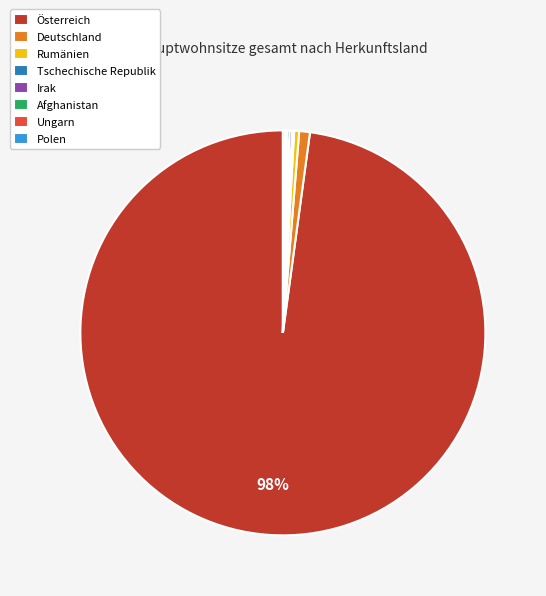

Is it true that Österreich is 93% of the pie?

False